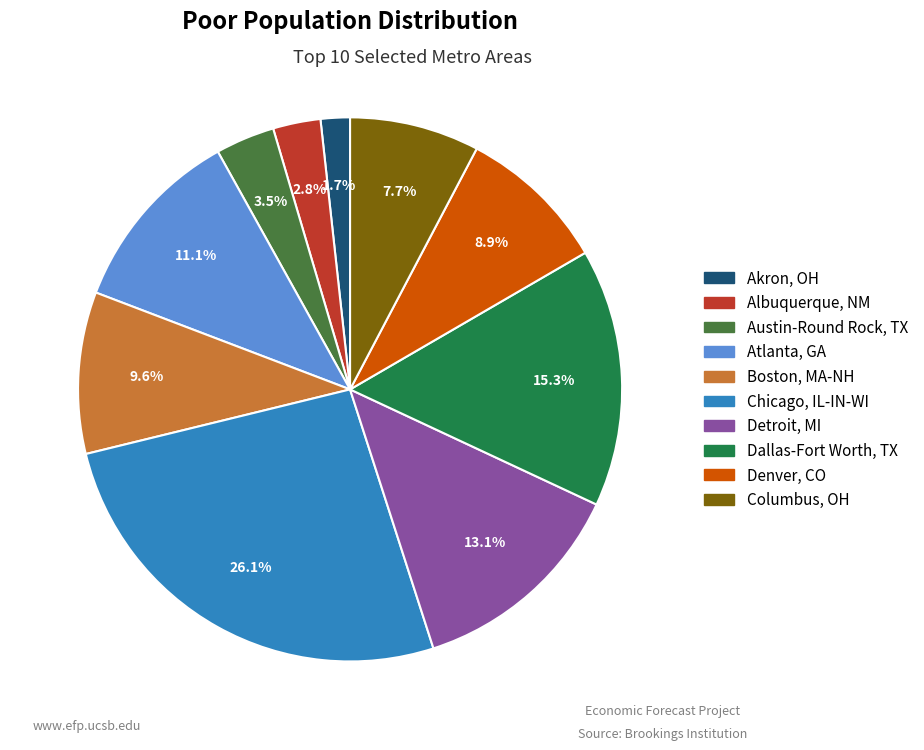

How many slices are in this pie chart?

10